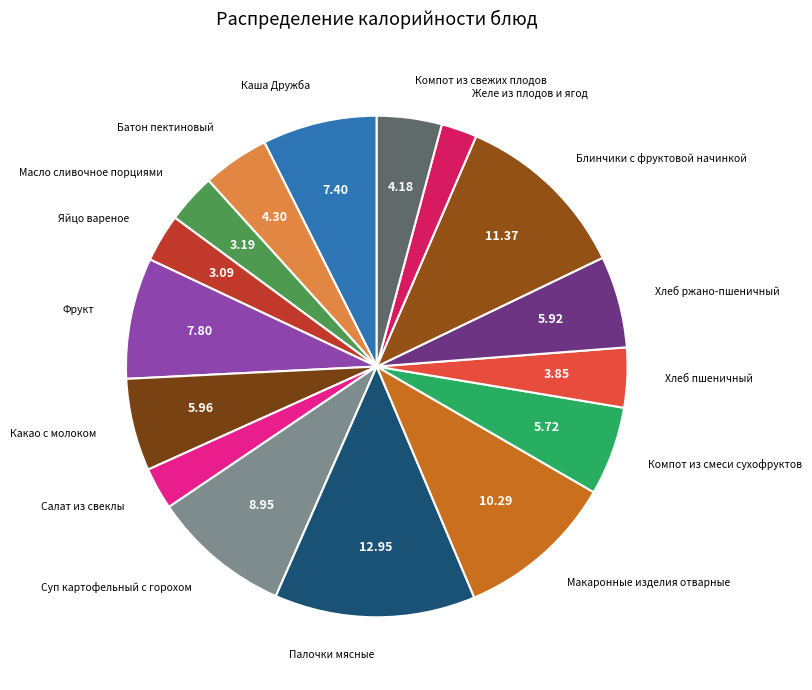

The Палочки мясные slice represents 13% of the pie. True or false?

True